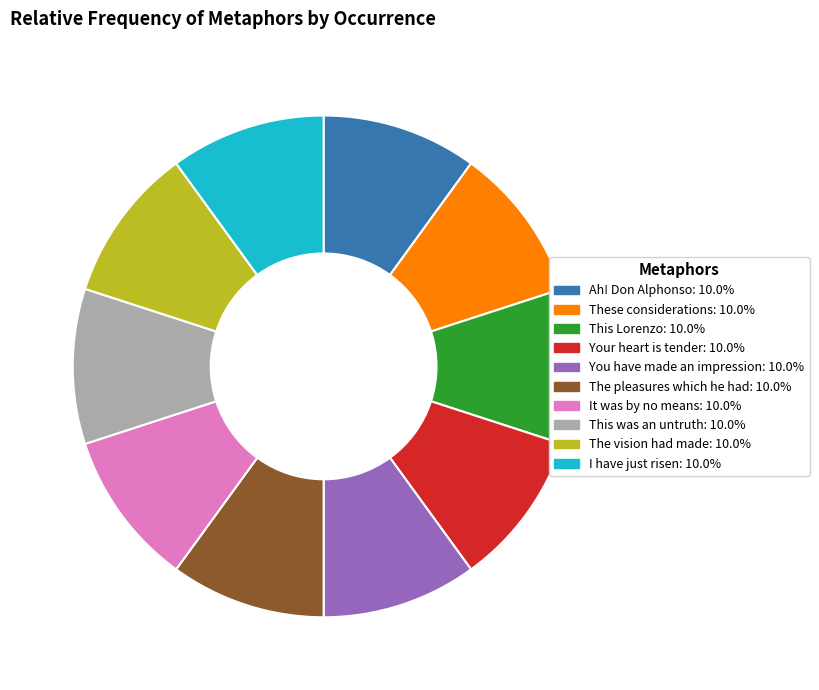

What is the ratio of the value at You have made an impression to the value at It was by no means?

1.0